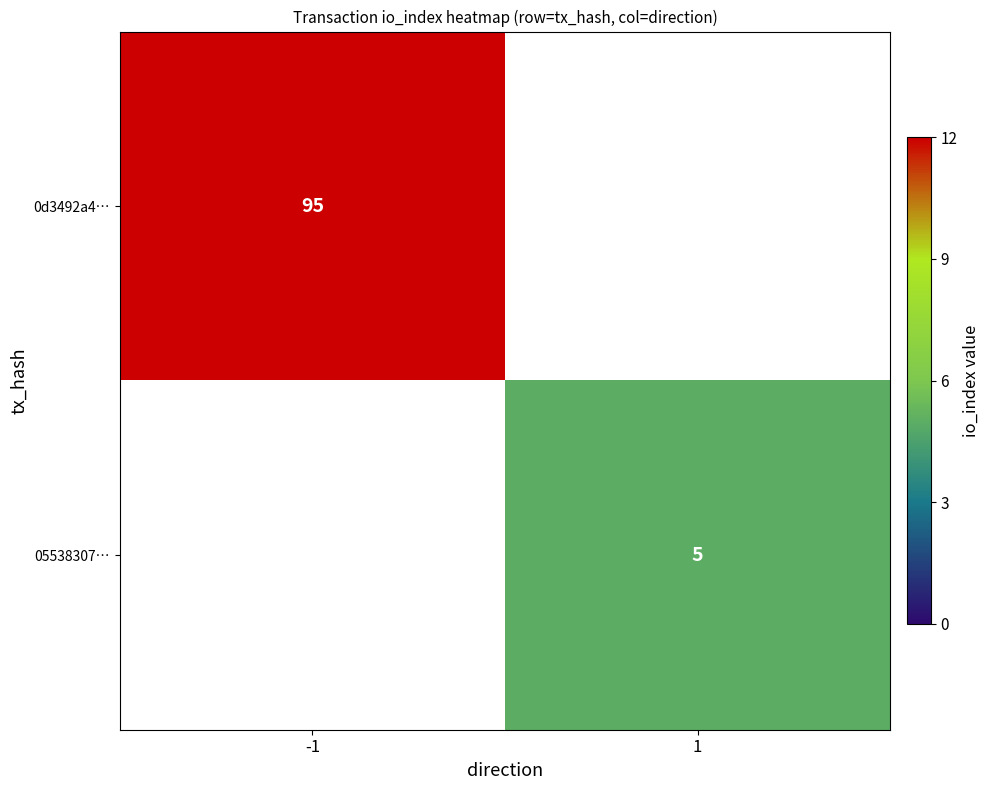

Is it true that 05538307… equals 5 at 1?

True